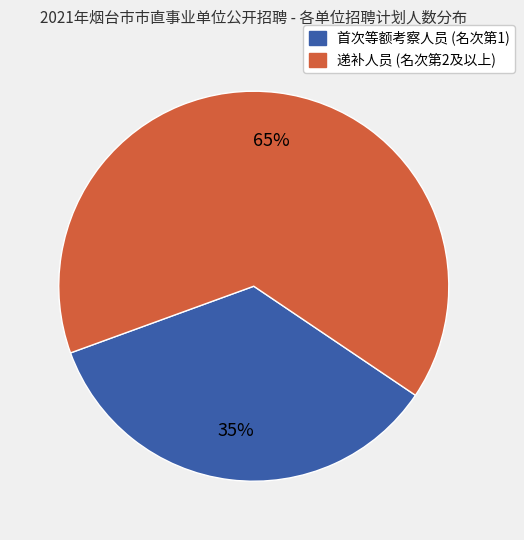

Which slice is the largest?

递补人员 (名次第2及以上)